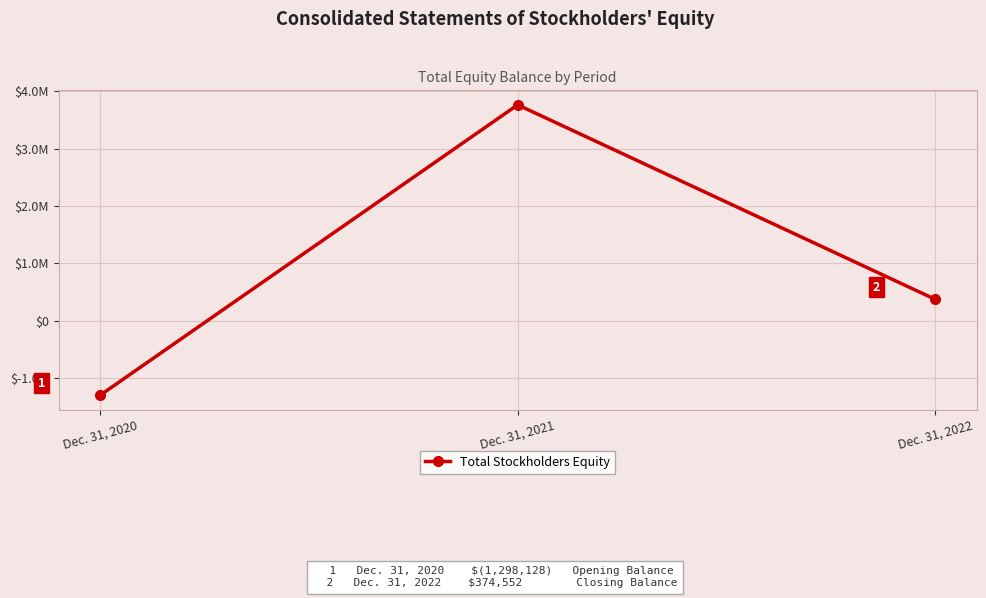

How many values are below 374552?

1